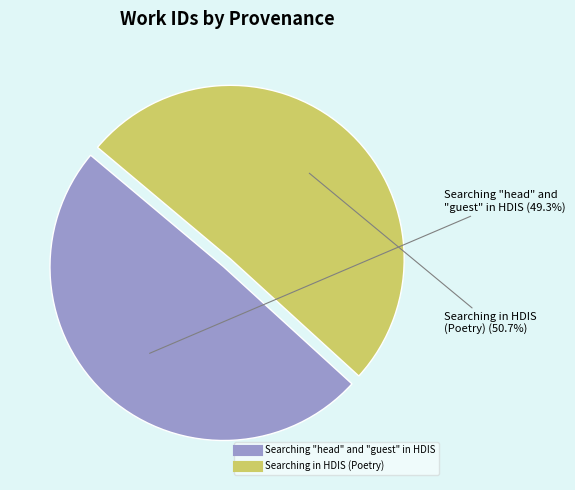

What percentage is the Searching "head" and "guest" in HDIS slice, to the nearest percent?

49%